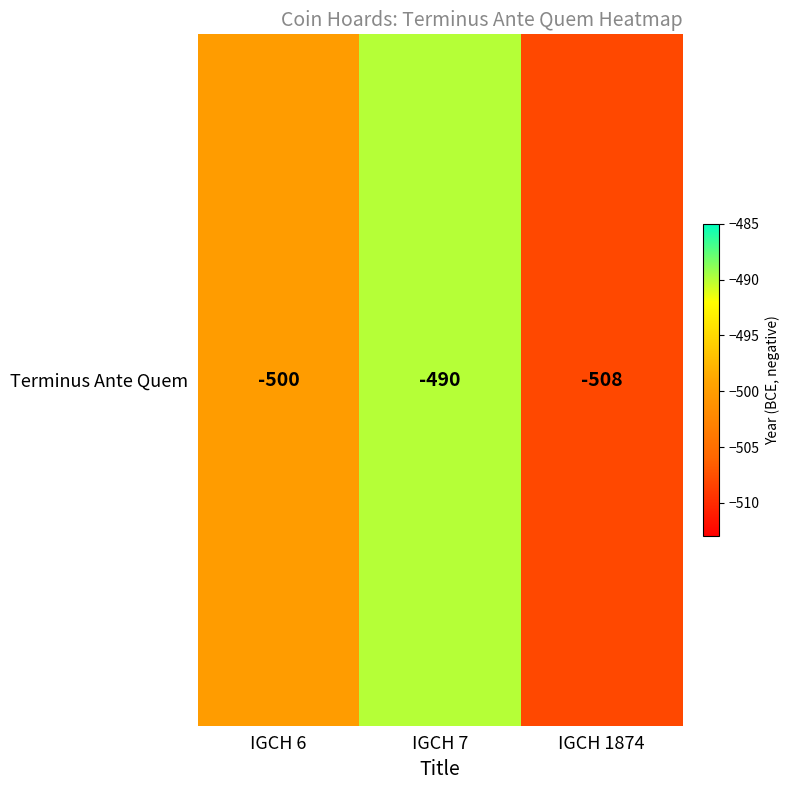

How many values are between -508 and -490?

3